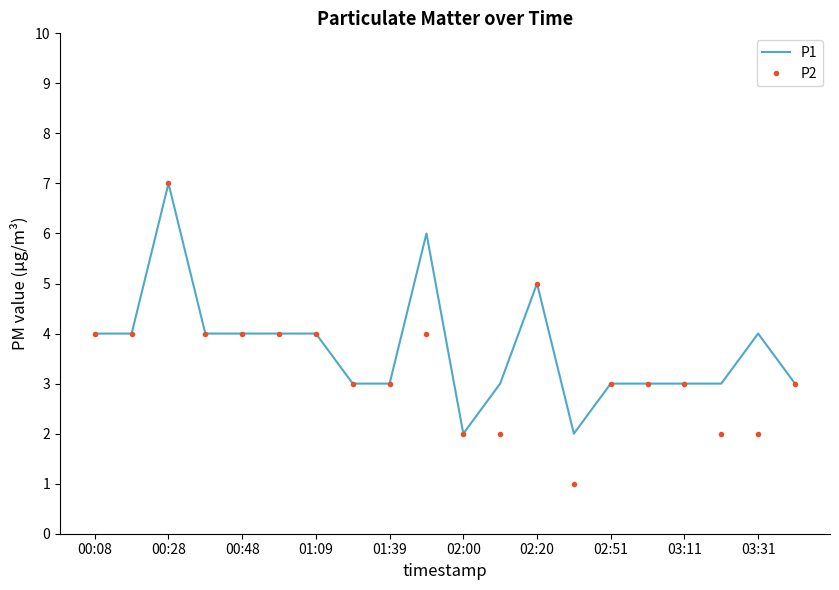

Reading left to right, list all the values displayed in this chart.

P1: 4	4	7	4	4	4	4	3	3	6	2	3	5	2	3	3	3	3	4	3
P2: 4	4	7	4	4	4	4	3	3	4	2	2	5	1	3	3	3	2	2	3